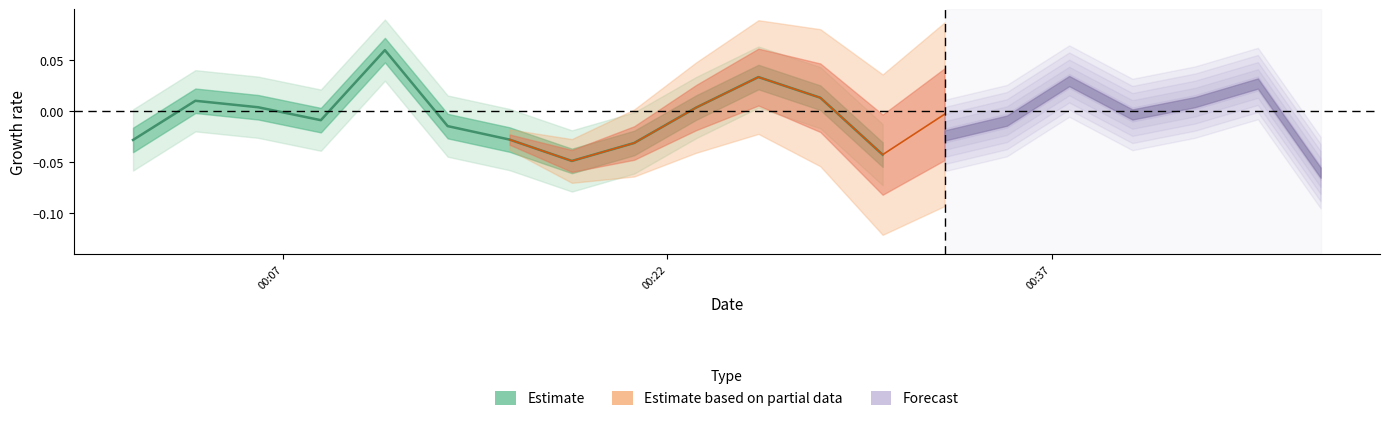

Is it true that the value at 3 is -0.0?

False